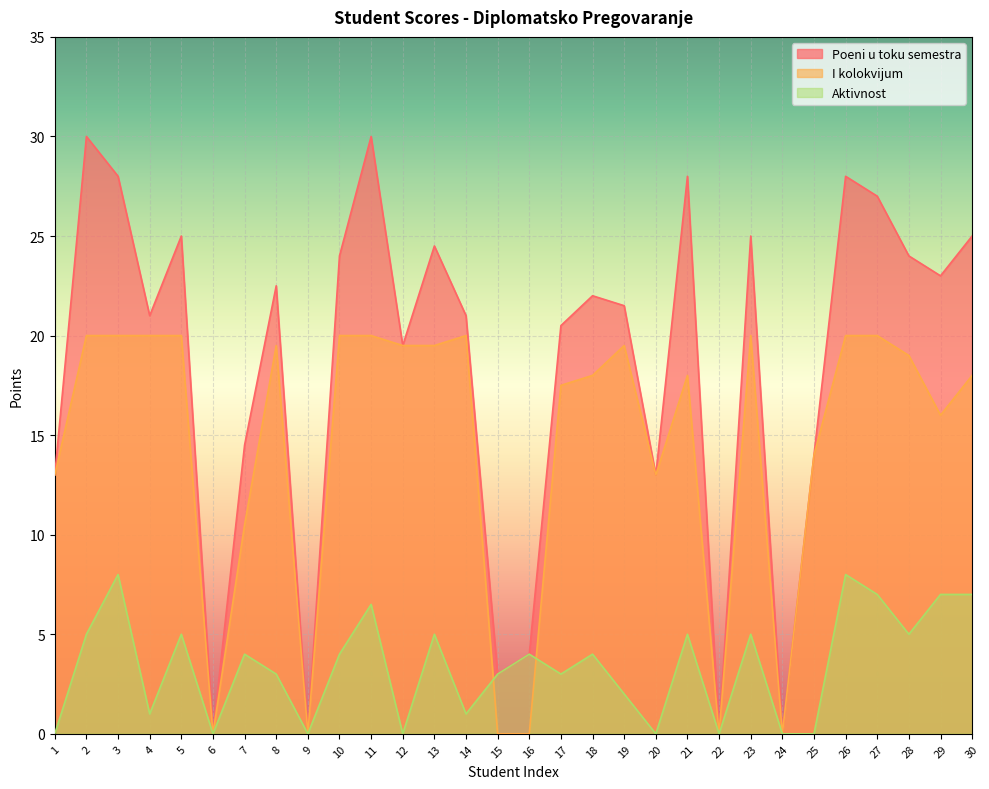

How many data points in Poeni u toku semestra are less than 22?

15